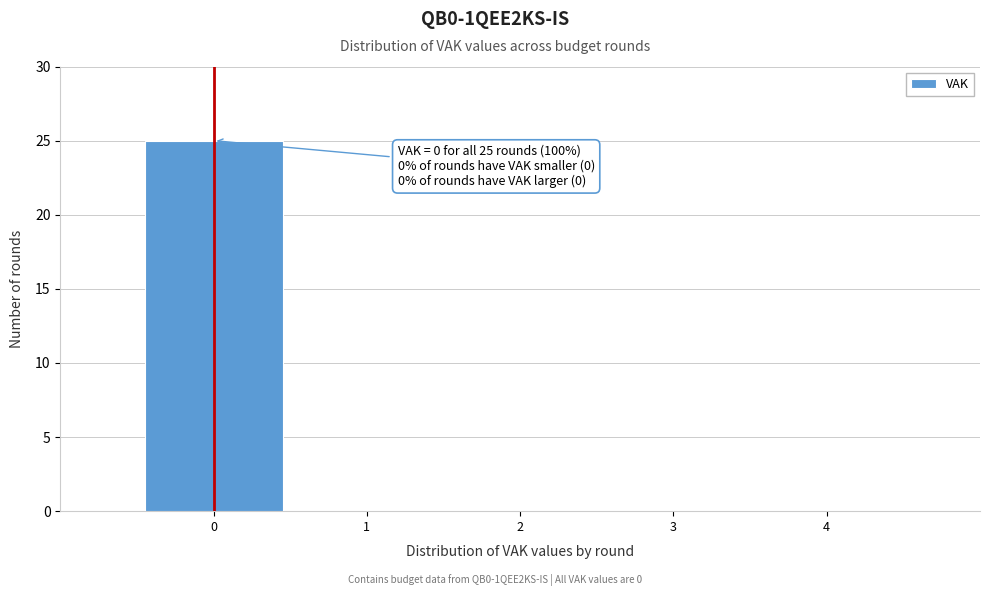

Reading left to right, list all the values displayed in this chart.

0=25	1=0	2=0	3=0	4=0